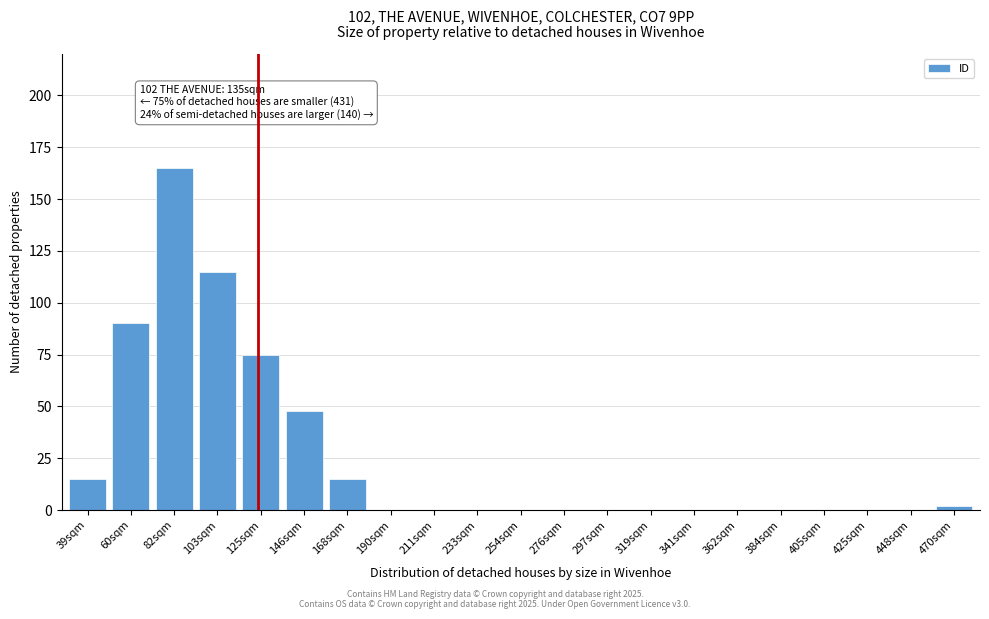

Reading left to right, transcribe all the data shown in this chart.

39sqm=15	60sqm=90	82sqm=165	103sqm=115	125sqm=75	146sqm=48	168sqm=15	190sqm=0	211sqm=0	233sqm=0	254sqm=0	276sqm=0	297sqm=0	319sqm=0	341sqm=0	362sqm=0	384sqm=0	405sqm=0	425sqm=0	448sqm=0	470sqm=2